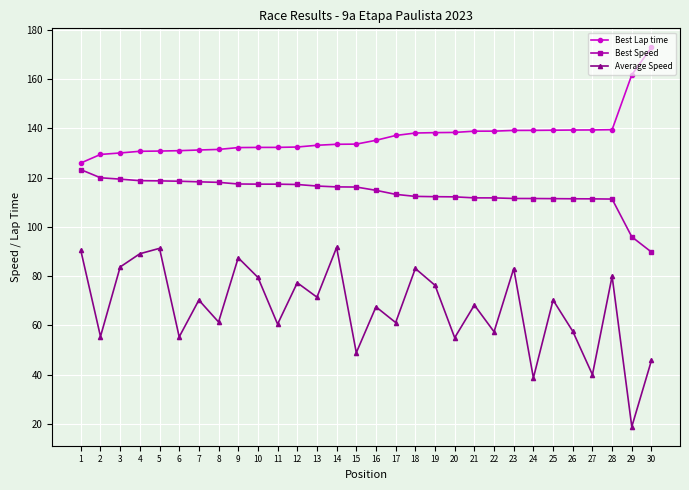

What is the highest value of the Best Lap time series?

172.8